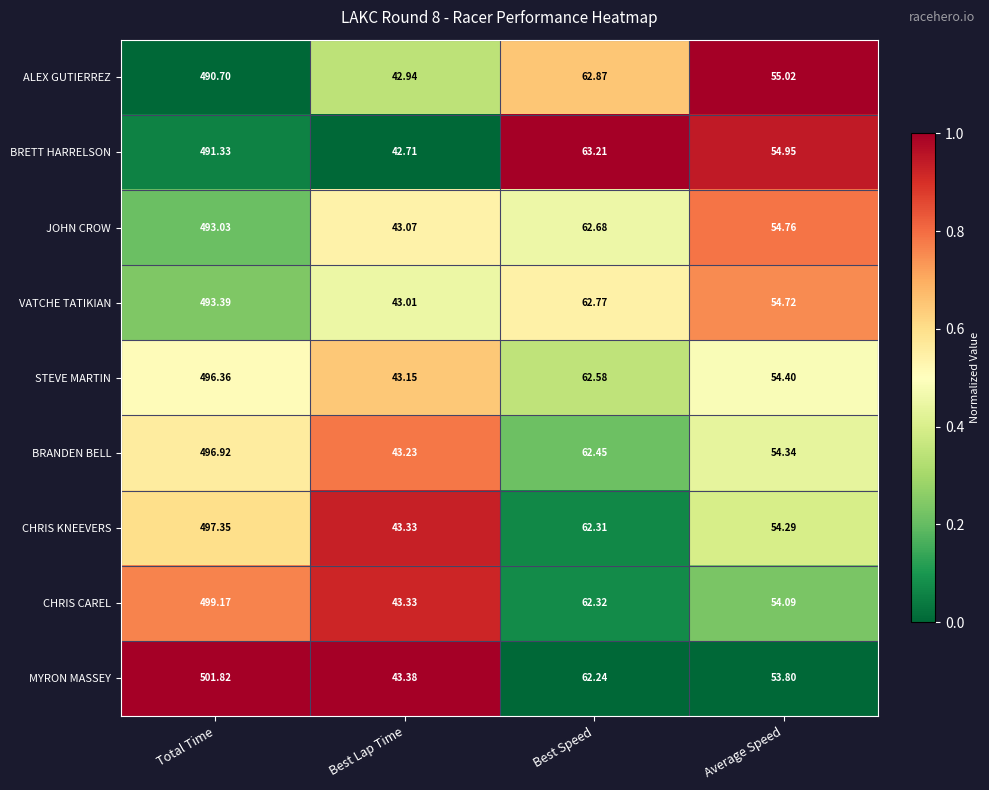

At which category does the chart reach its minimum across all series?

Best Lap Time